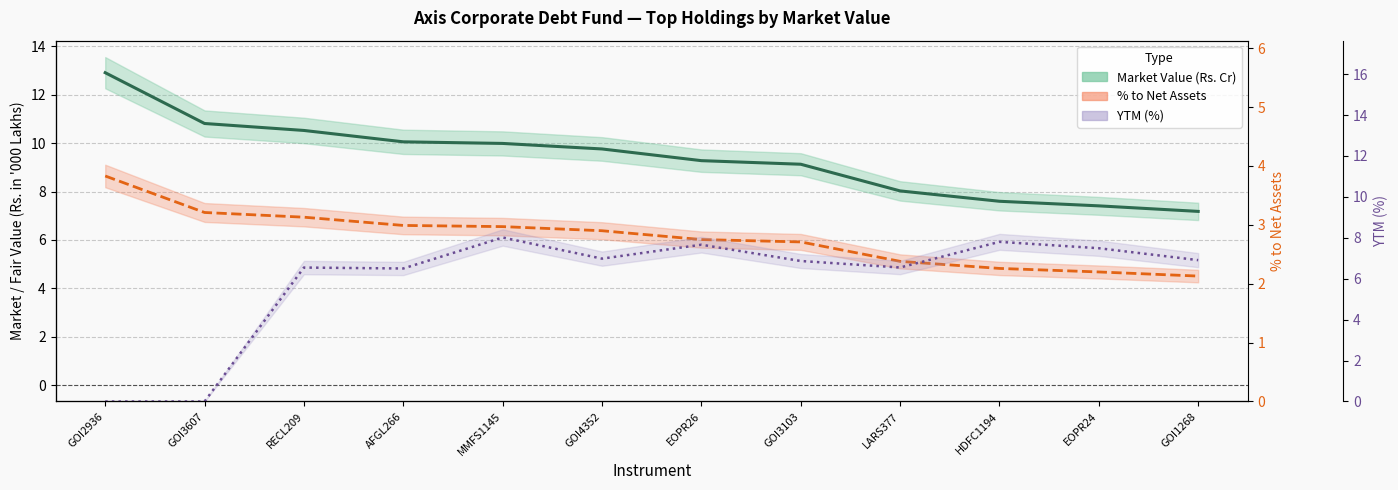

True or false: % to Net Assets and Market Value (Rs. Cr) intersect in this chart.

False